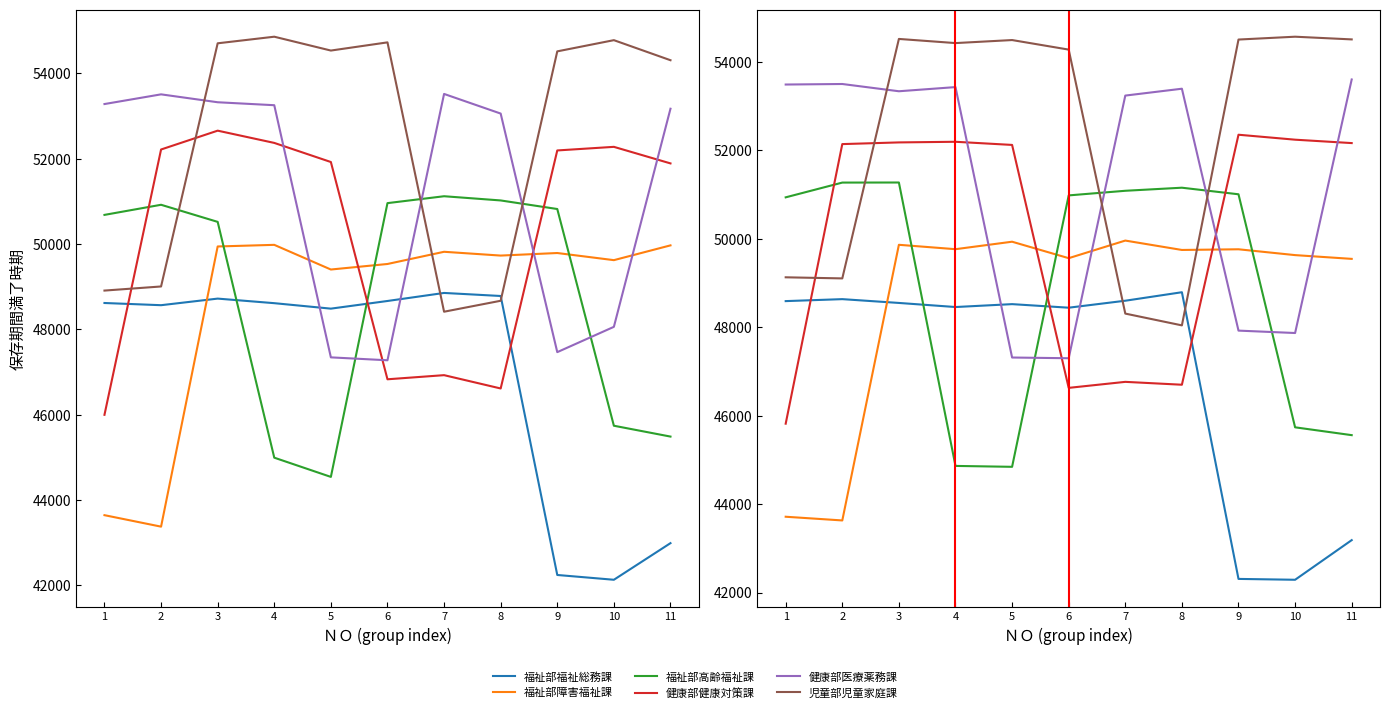

The 福祉部福祉総務課 series shows 48591.2 at 1. True or false?

True